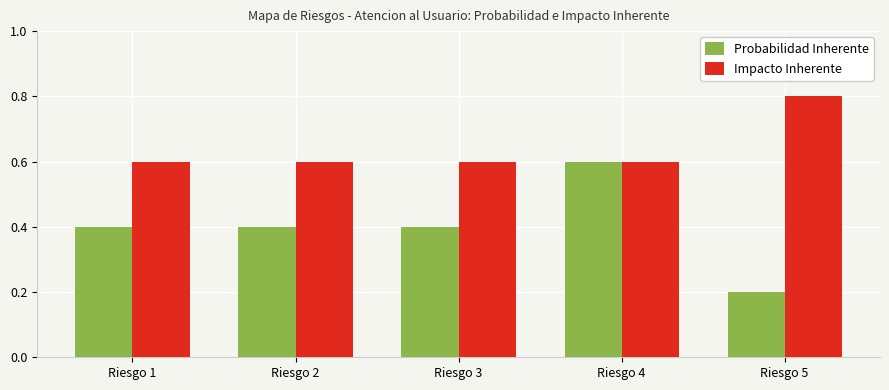

Reading left to right, list all the values displayed in this chart.

Probabilidad Inherente: 0.4	0.4	0.4	0.6	0.2
Impacto Inherente: 0.6	0.6	0.6	0.6	0.8